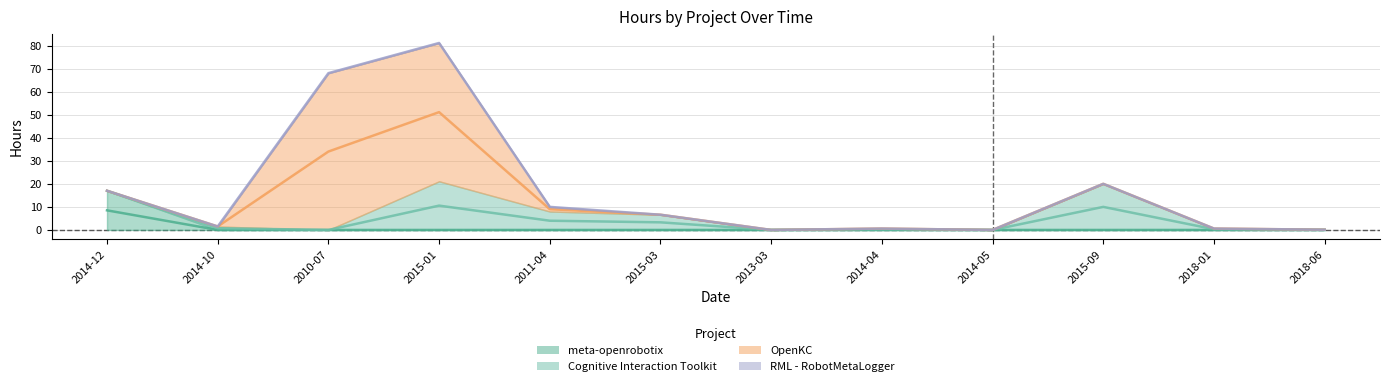

What are all the series names shown in the legend?

meta-openrobotix, Cognitive Interaction Toolkit, OpenKC, RML - RobotMetaLogger